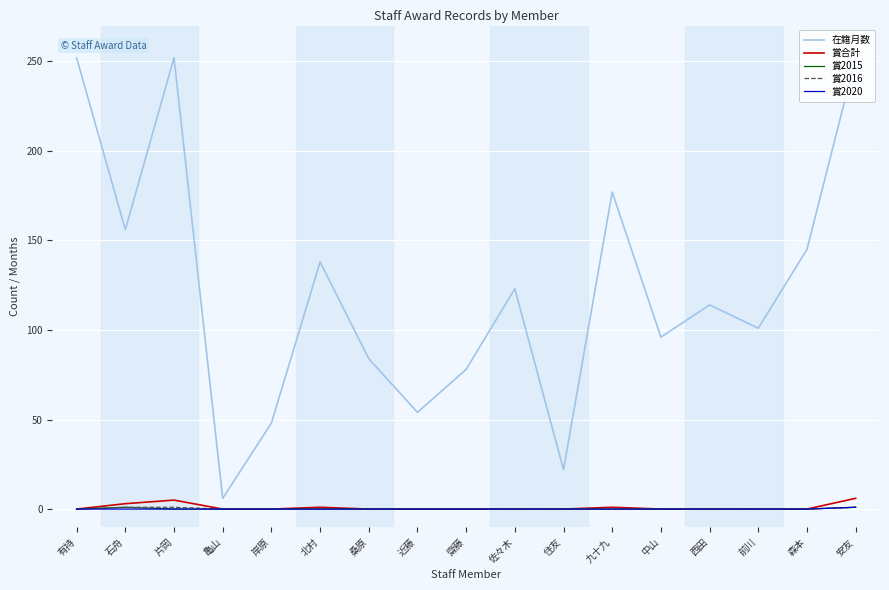

True or false: 在籍月数 and 賞2016 cross at least once.

False